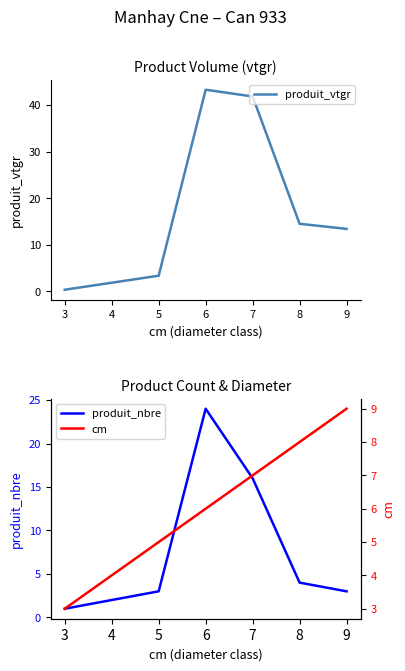

At which category is the sum across all series the highest?

4